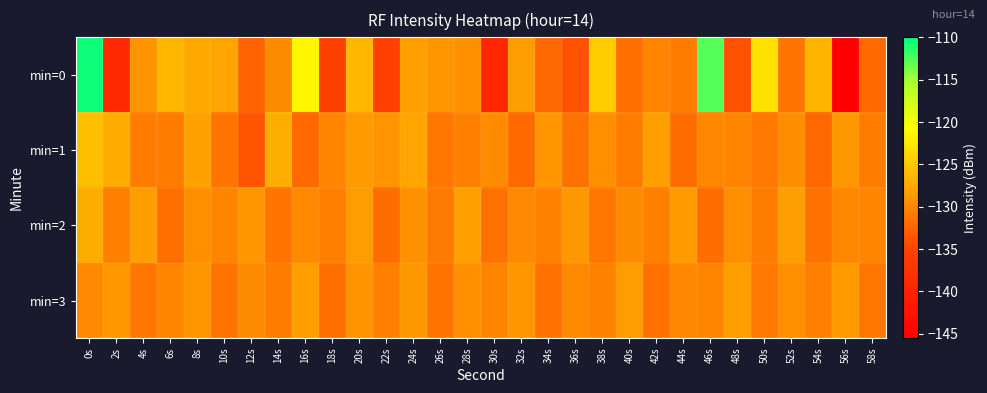

Which series changed the most between 14s and 46s?

min=0